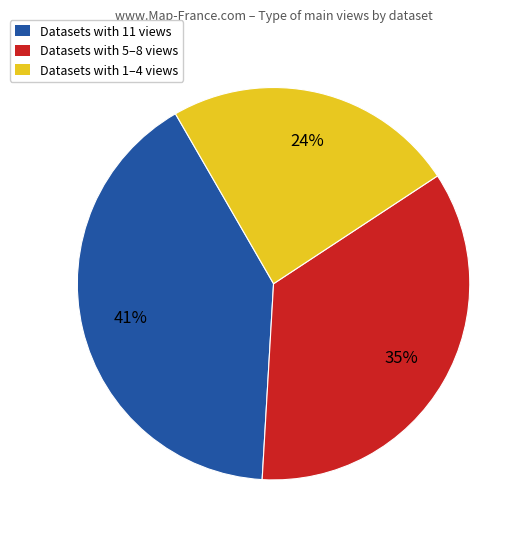

Is there a majority slice in this chart?

No